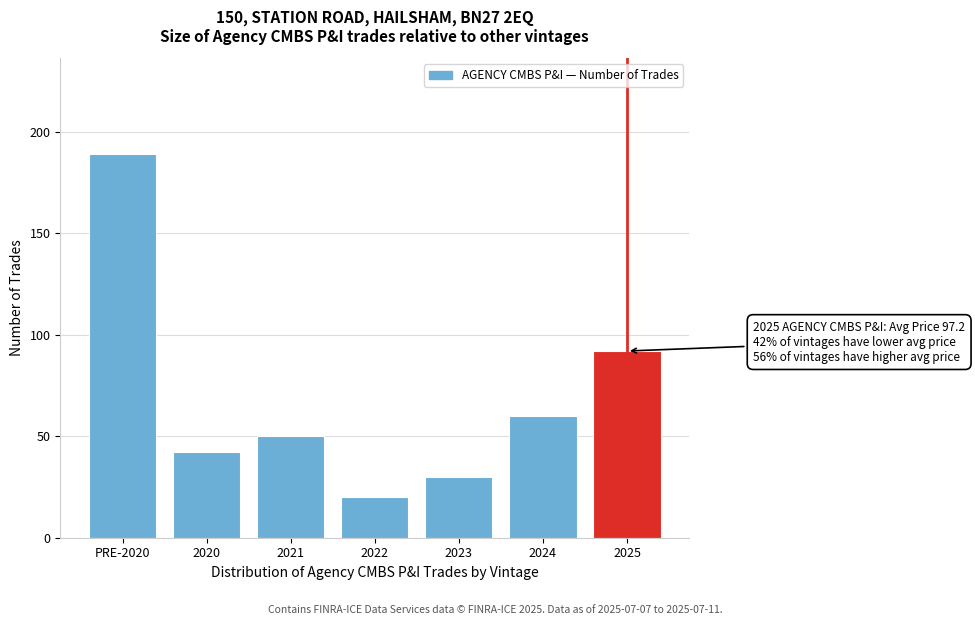

Reading left to right, what are all the values shown in this chart?

189	42	50	20	30	60	92